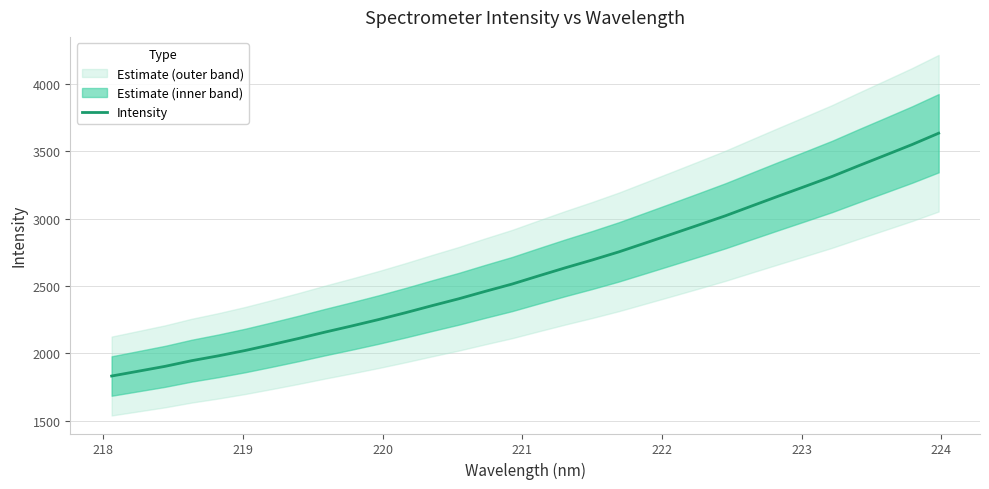

How many categories are shown in the chart?

32